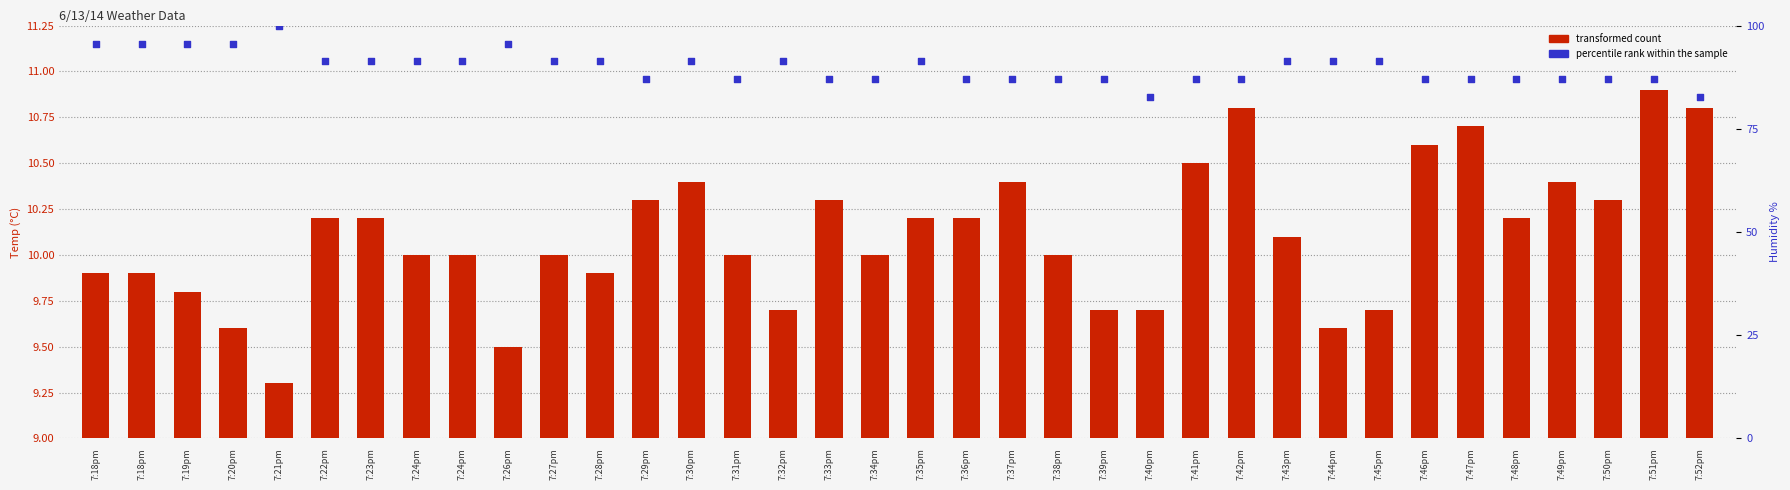

Which series has the largest Y range (max minus min)?

percentile rank within the sample